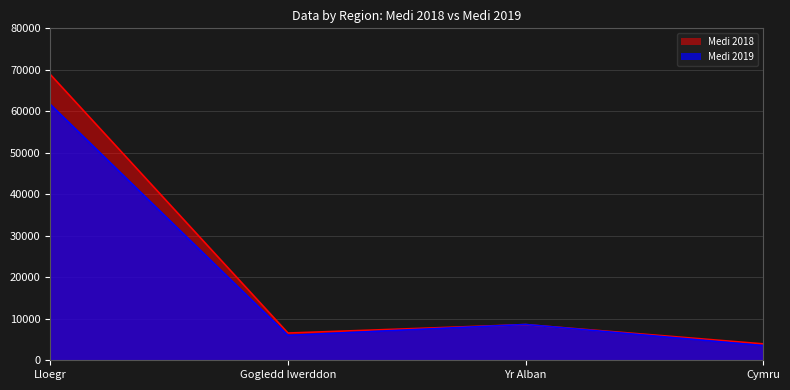

Which has a higher value, Lloegr or Gogledd Iwerddon?

Lloegr